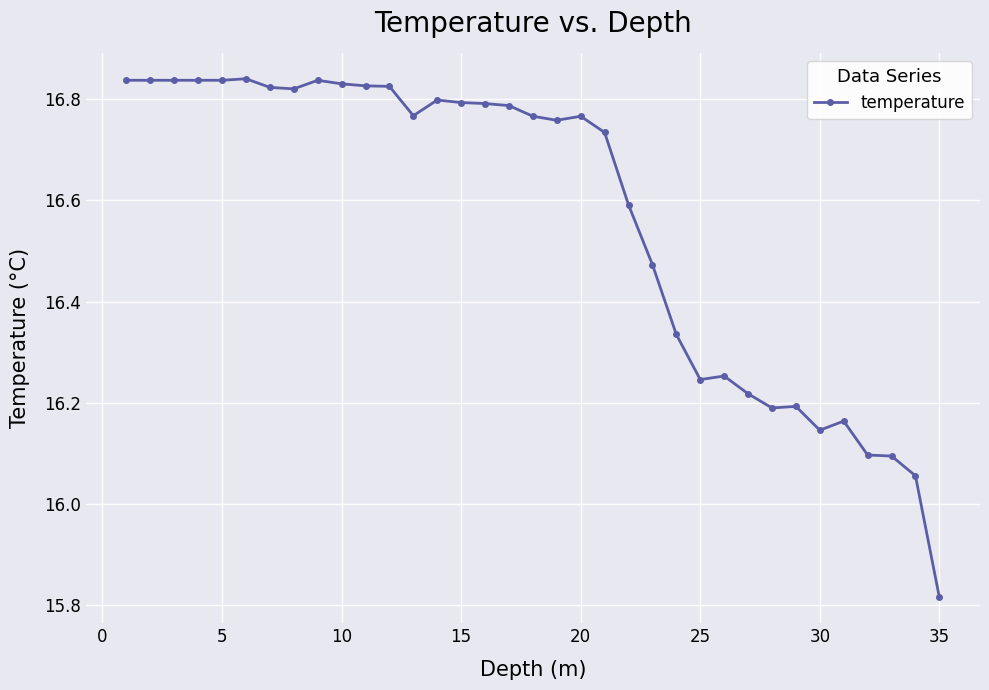

What is the average value?

16.6